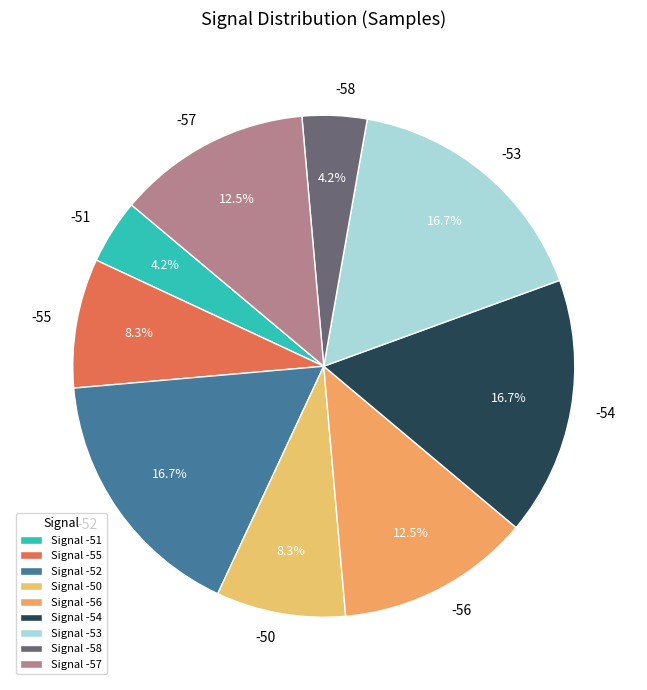

Is -50 the majority of the pie?

No